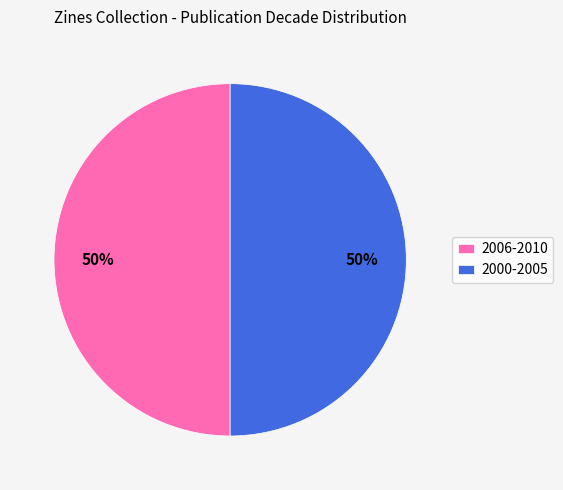

To the nearest percent, what is the average slice percentage?

50%